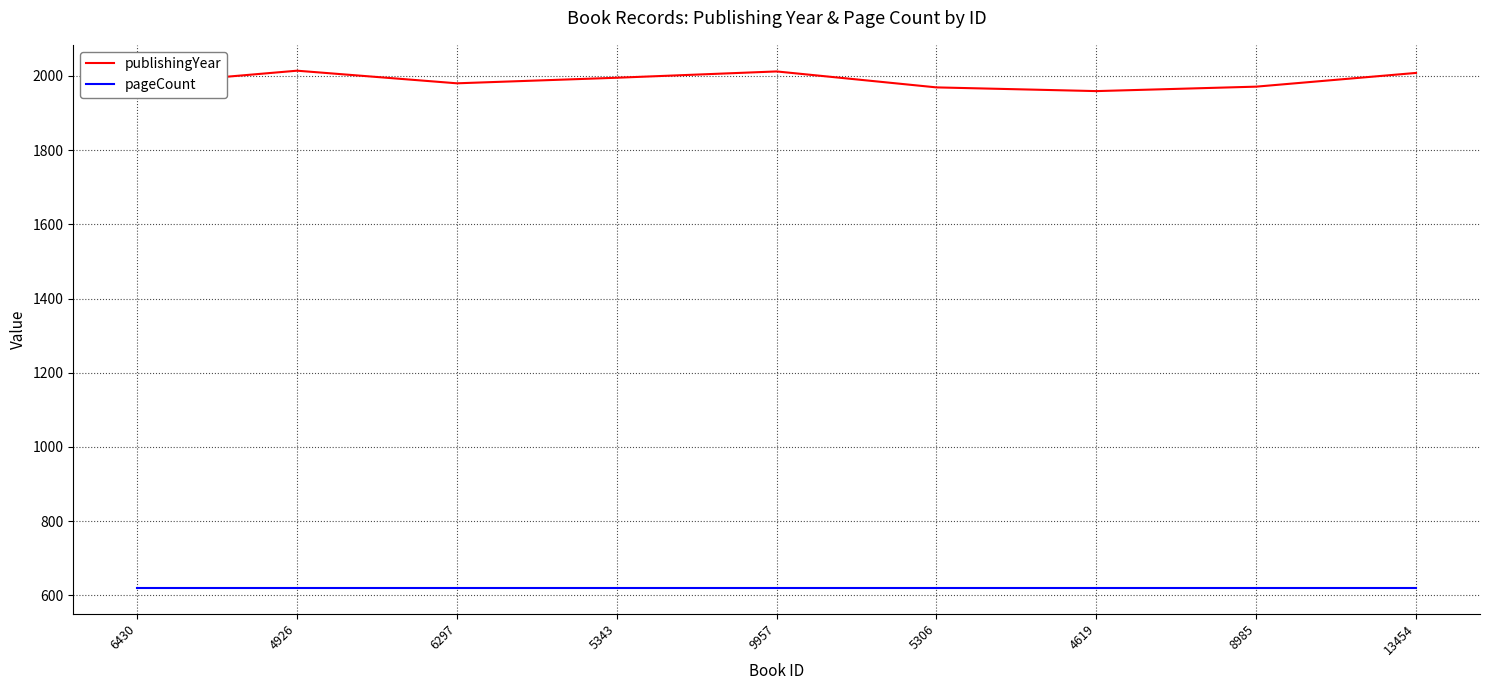

The publishingYear series shows 1980 at 6297. True or false?

True